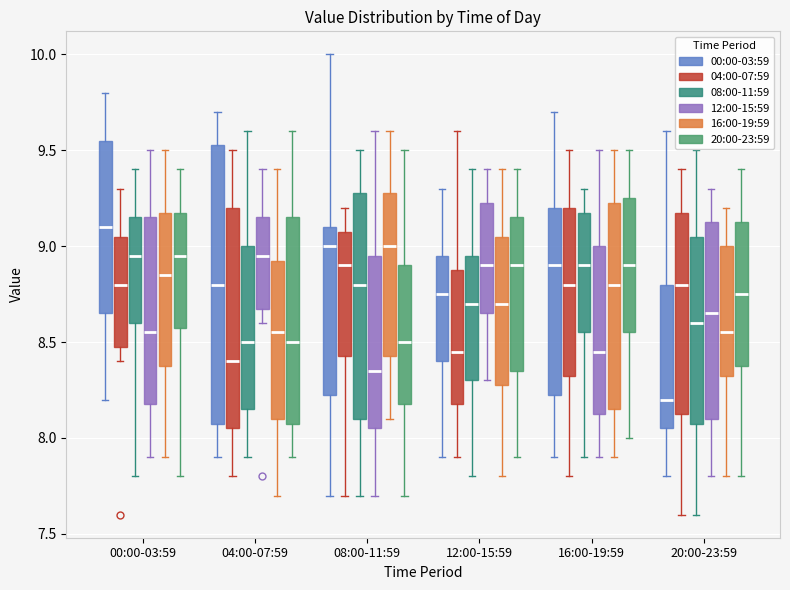

Comparing the boxes themselves (not the whiskers), which one is the tallest?

04:00-07:59 (00:00-03:59)